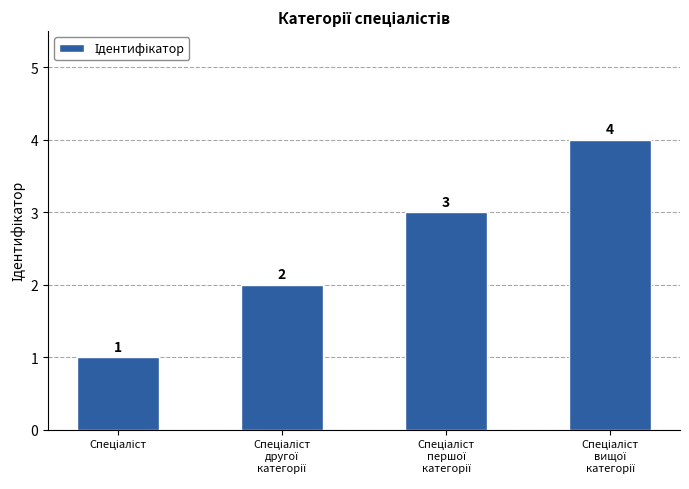

What is the sum of all values?

10